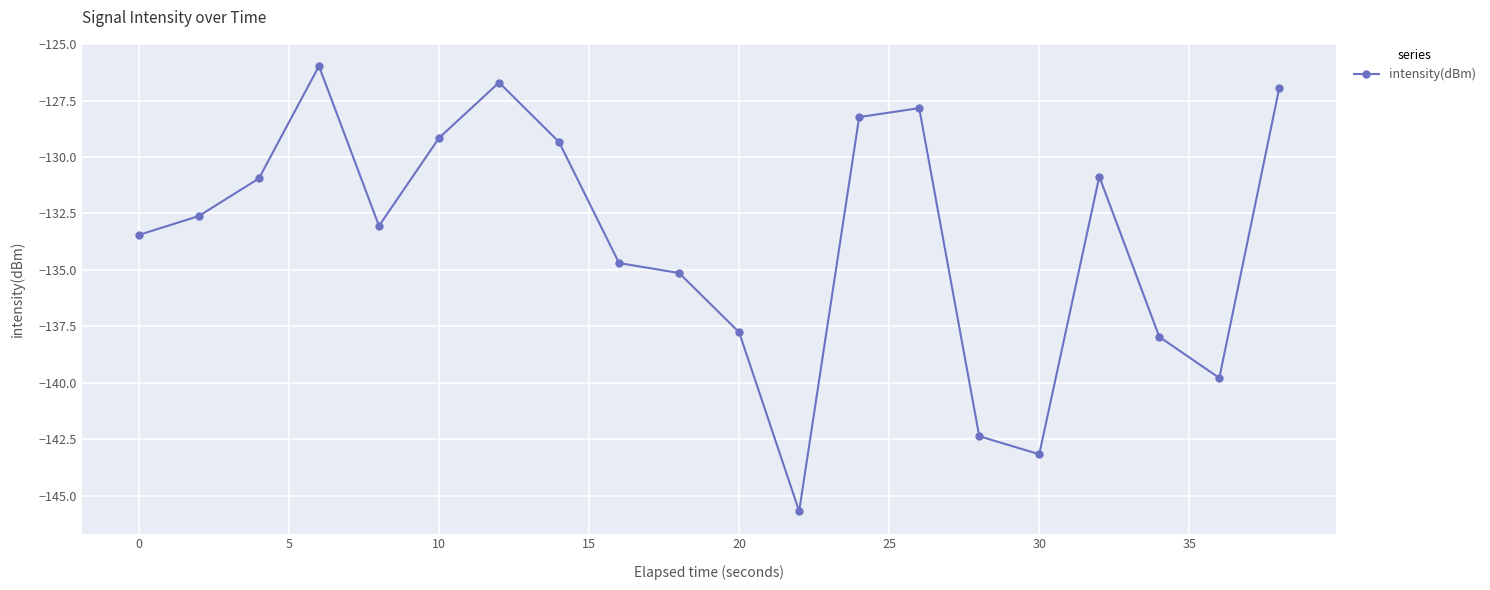

What is the greatest value displayed?

-126.0